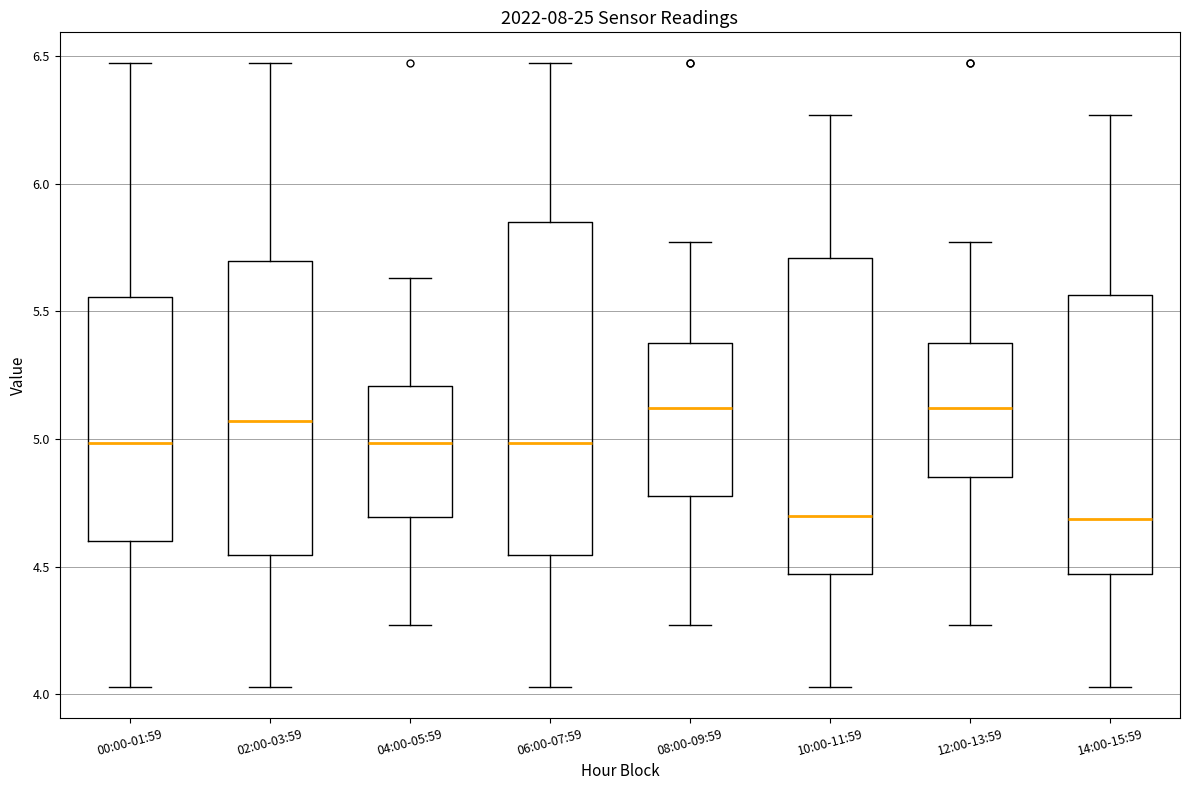

Comparing the boxes themselves (not the whiskers), which one is the tallest?

06:00-07:59